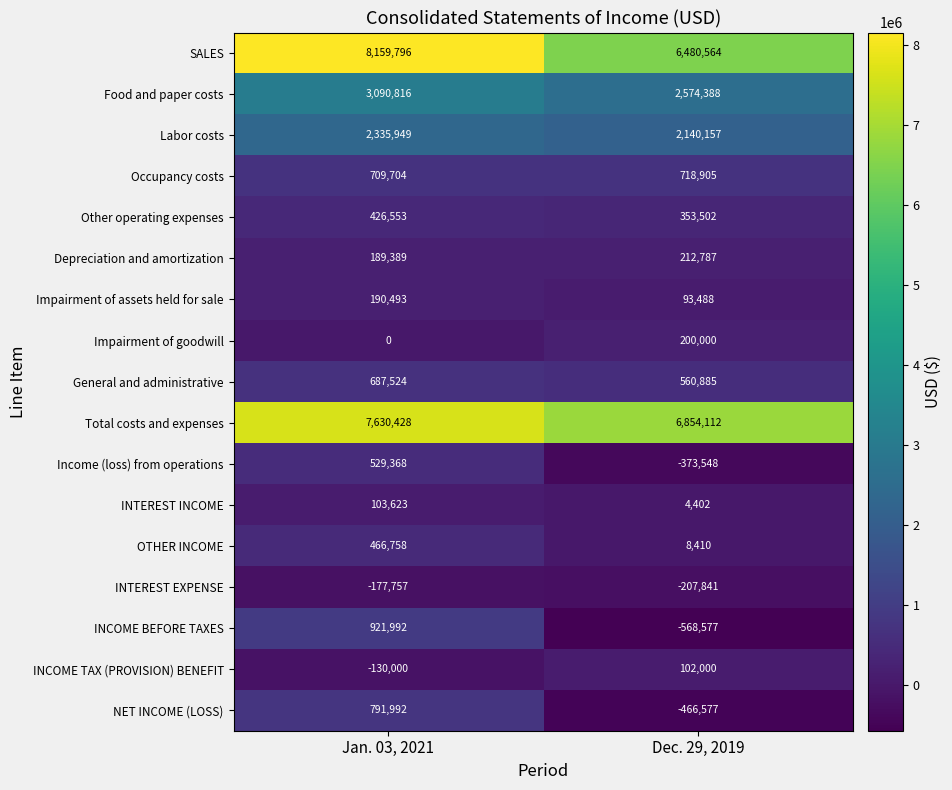

What value does the Other operating expenses series have at Dec. 29, 2019, to the nearest 50?

353500